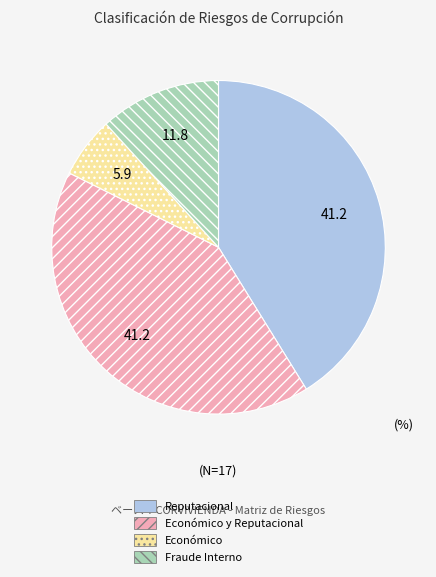

The Económico slice represents 1% of the pie. True or false?

False